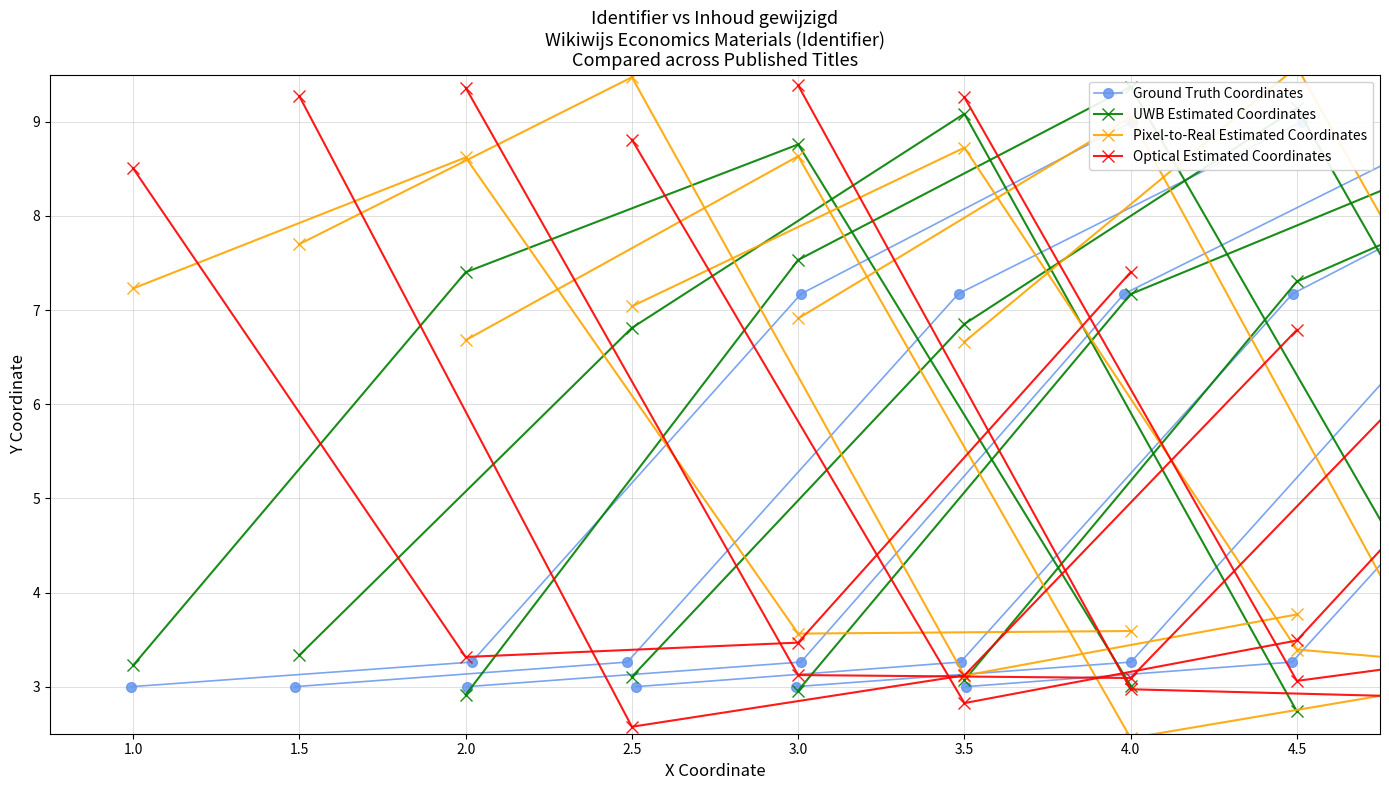

How many lines are shown in the chart?

4